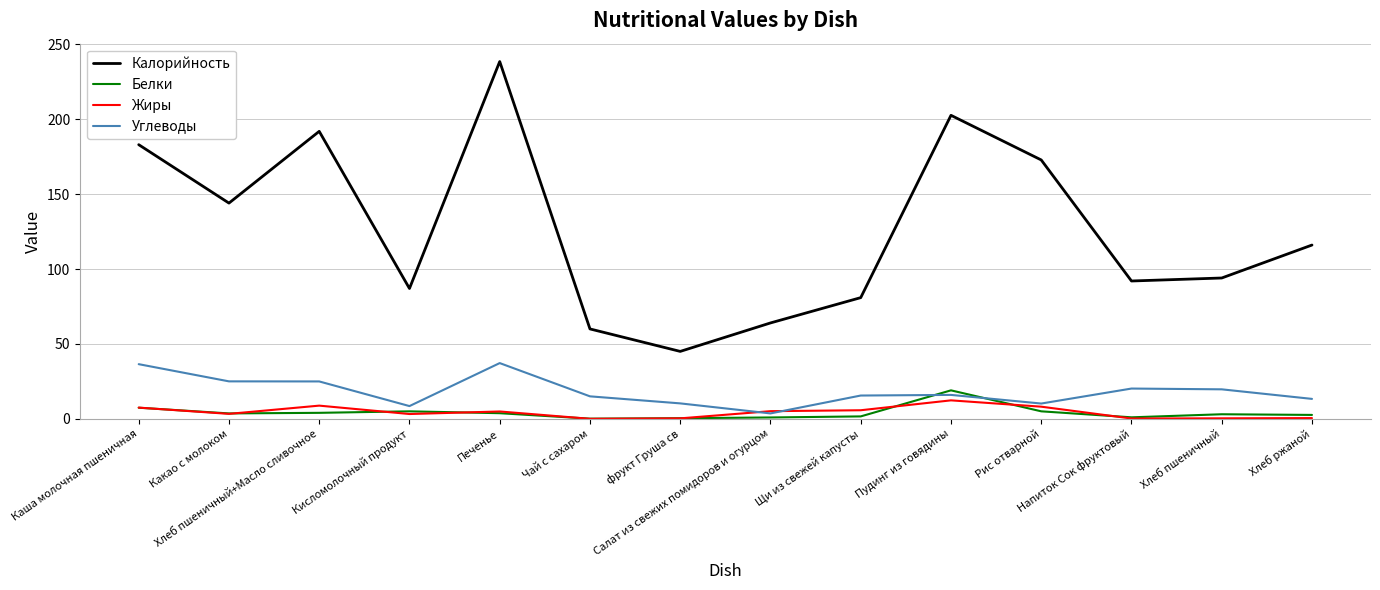

What is the difference between the maximum and minimum values in the Калорийность series?

193.5